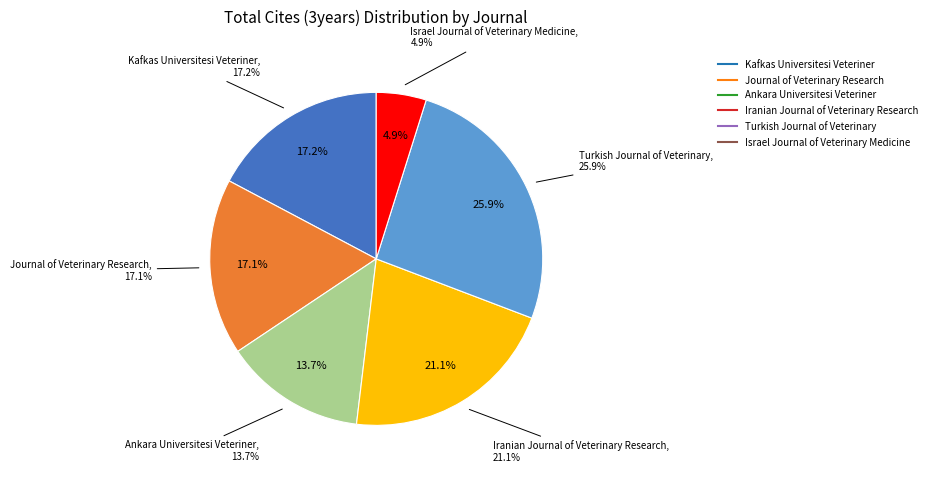

Is there any slice that represents more than half of the pie?

No